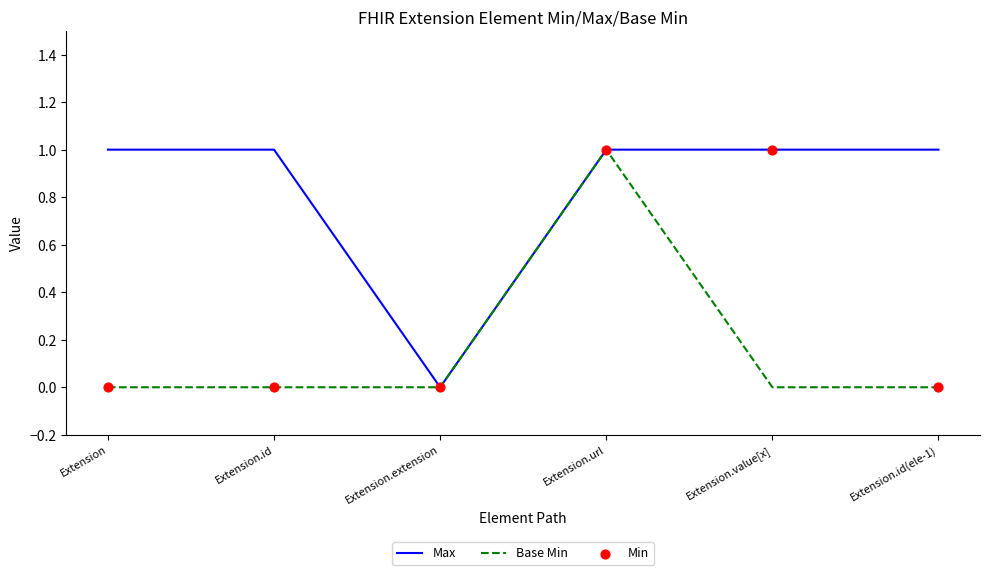

Between Extension.id and Extension.extension, which series saw the biggest shift?

Max